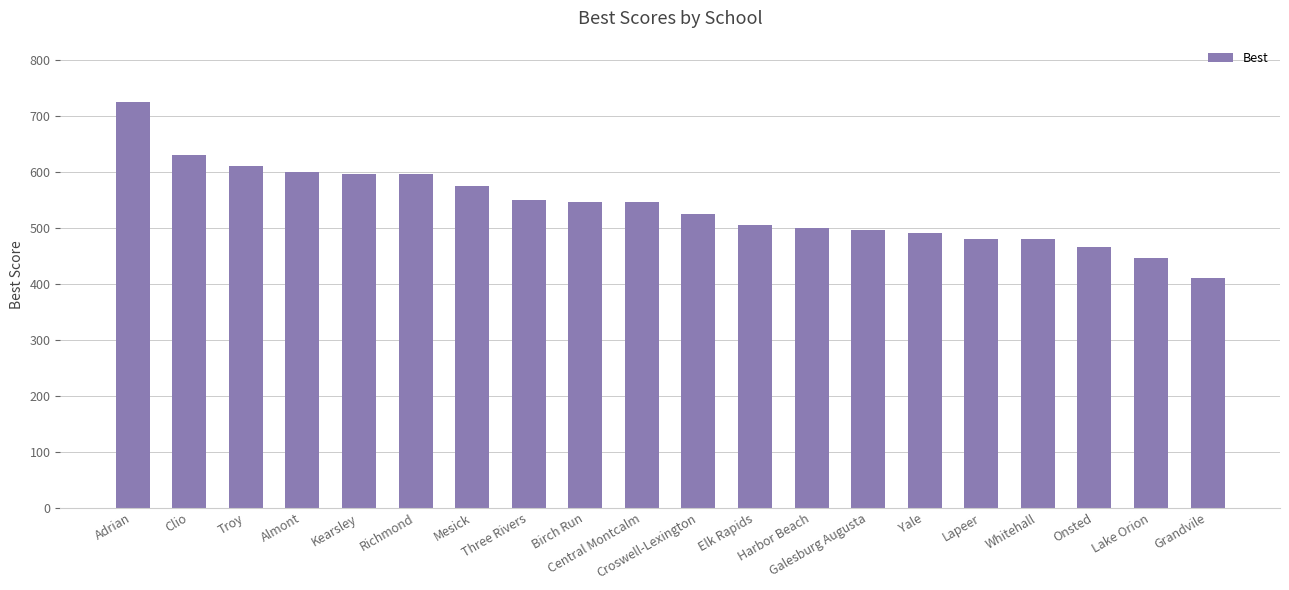

How many distinct data groups are displayed?

1